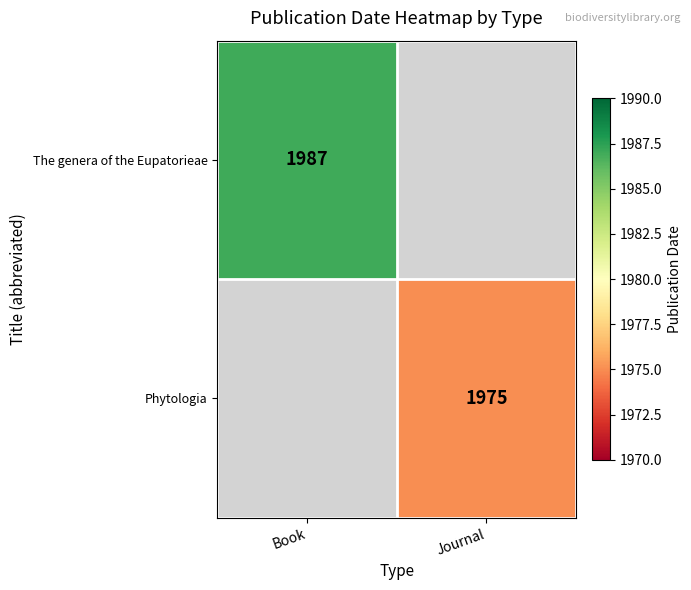

The Phytologia series shows 3088 at Journal. True or false?

False